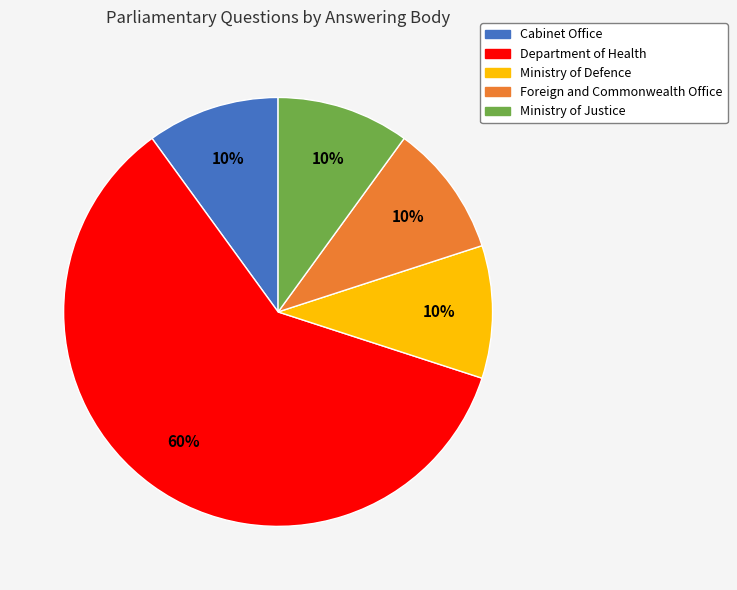

To the nearest percent, what is the average slice percentage?

20%